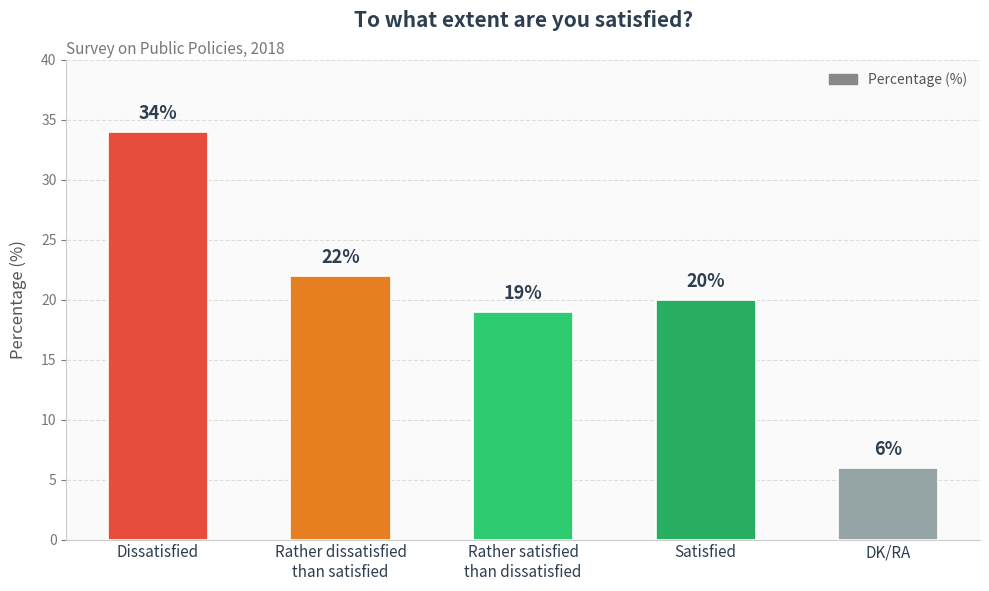

What is the minimum value shown in the chart?

6